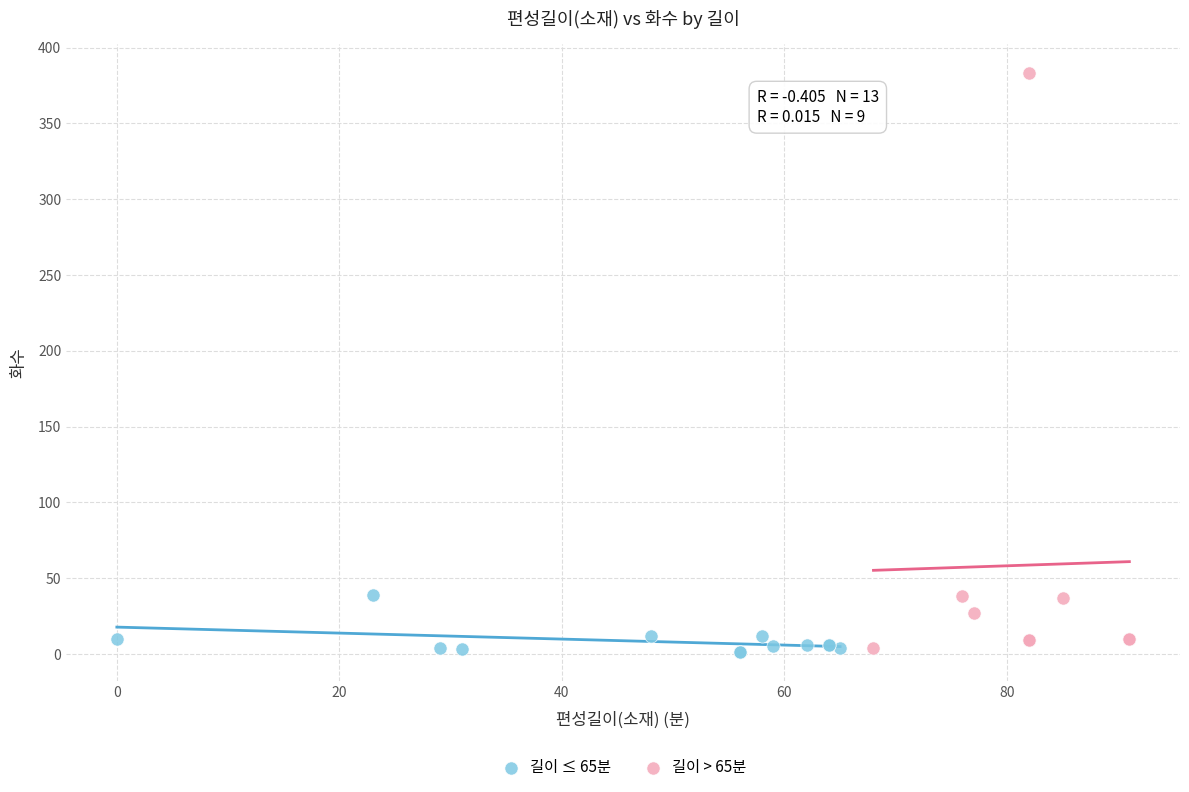

Which series has the widest spread of Y values?

길이 > 65분